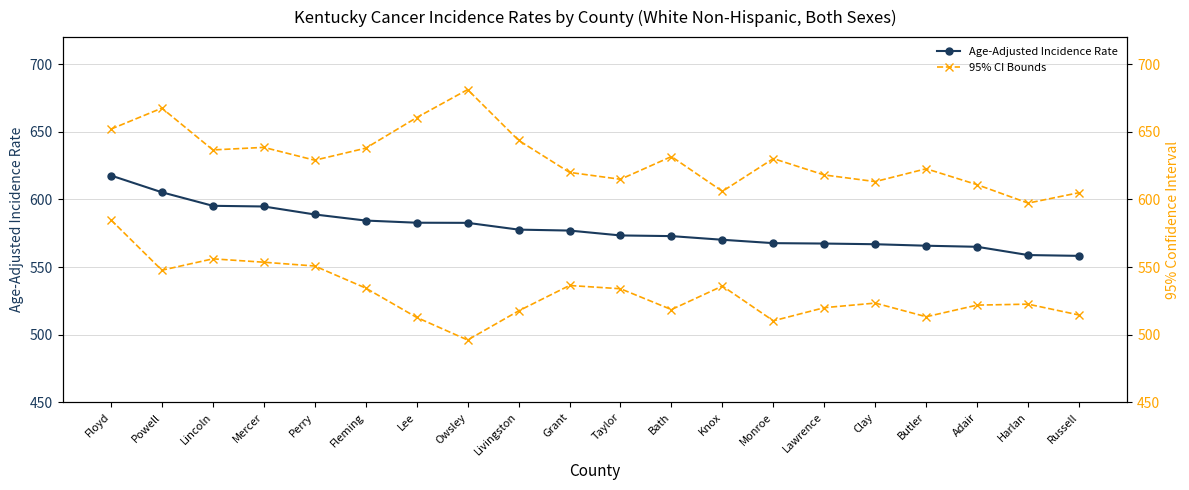

True or false: Upper 95% CI and Age-Adjusted Incidence Rate cross at least once.

False